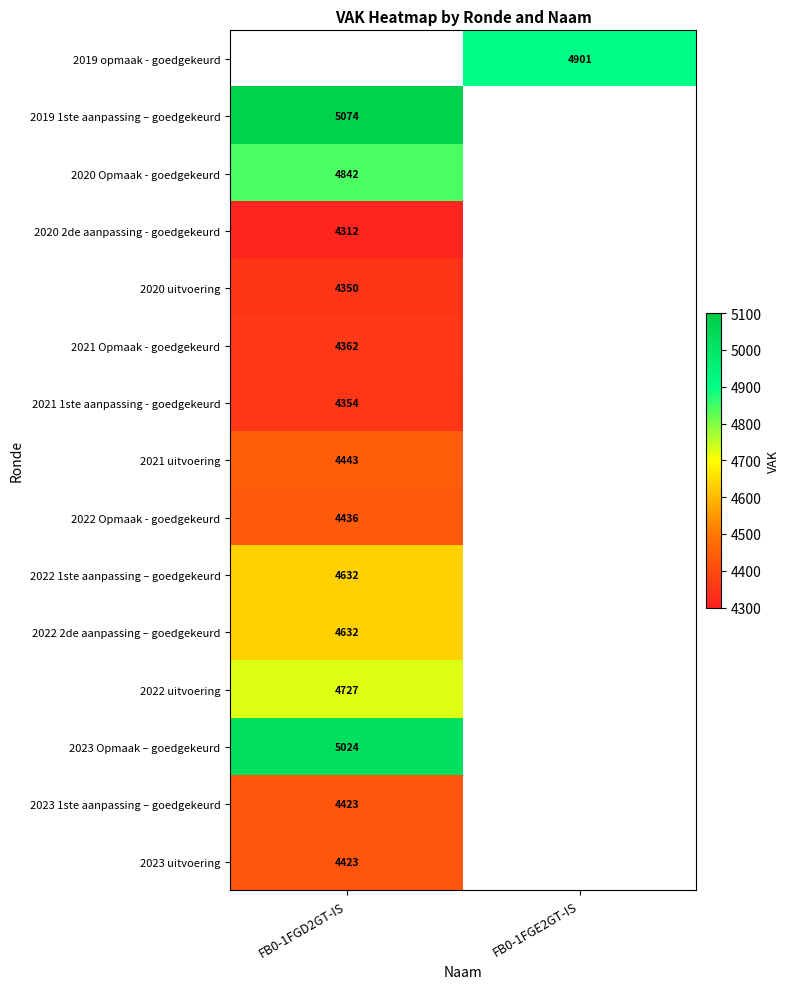

The value of 2023 uitvoering at FB0-1FGD2GT-IS is 4423. True or false?

True